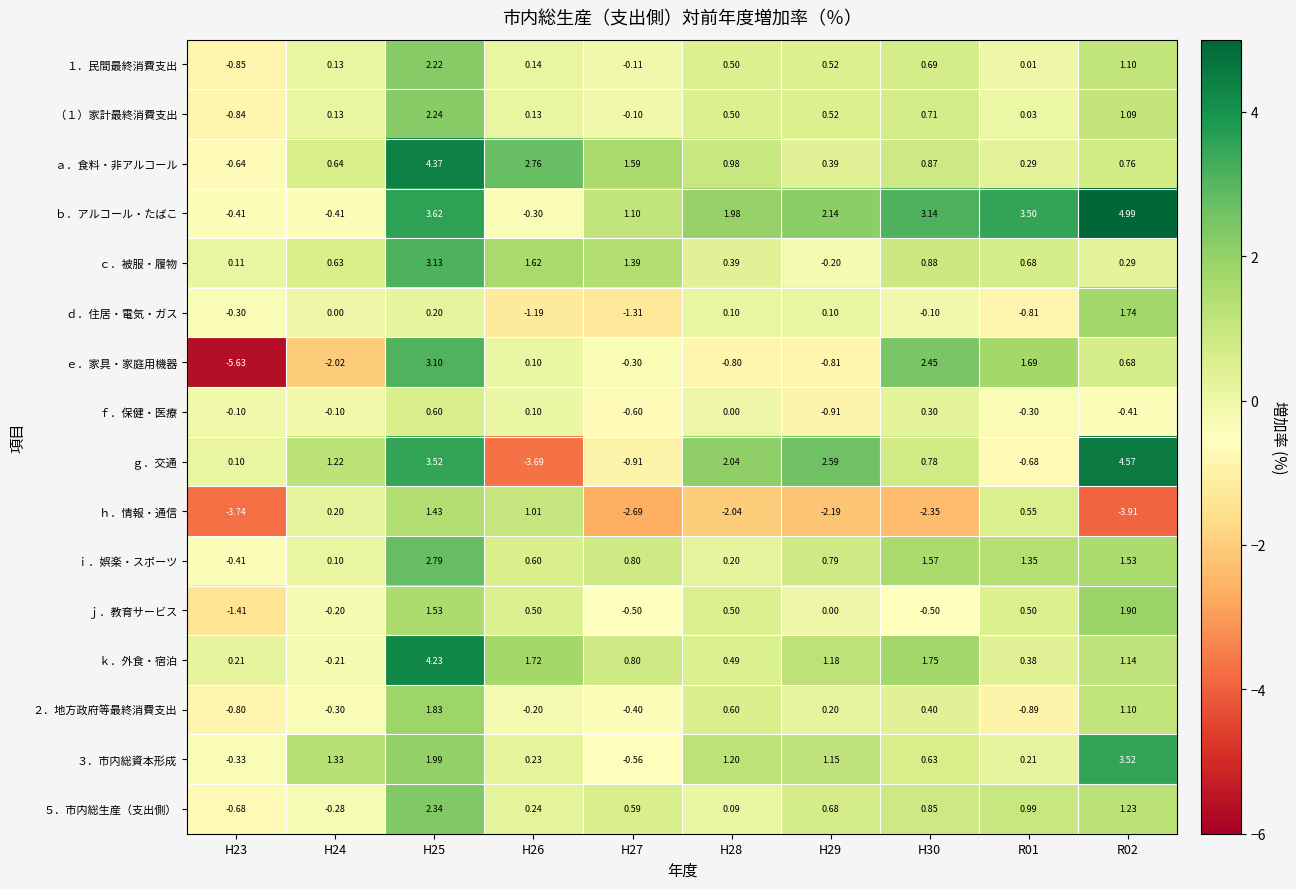

Count the number of categories in the chart.

10